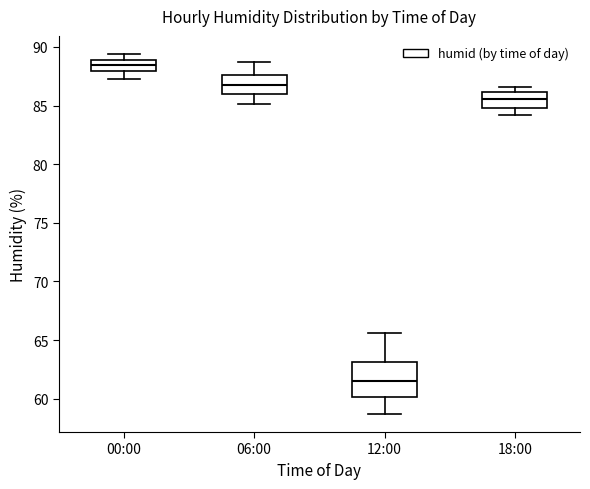

Where does the upper whisker of the box for 06:00 end on the y-axis? The values are not printed on the chart, so give them approximately, as read against the axis.

88.5